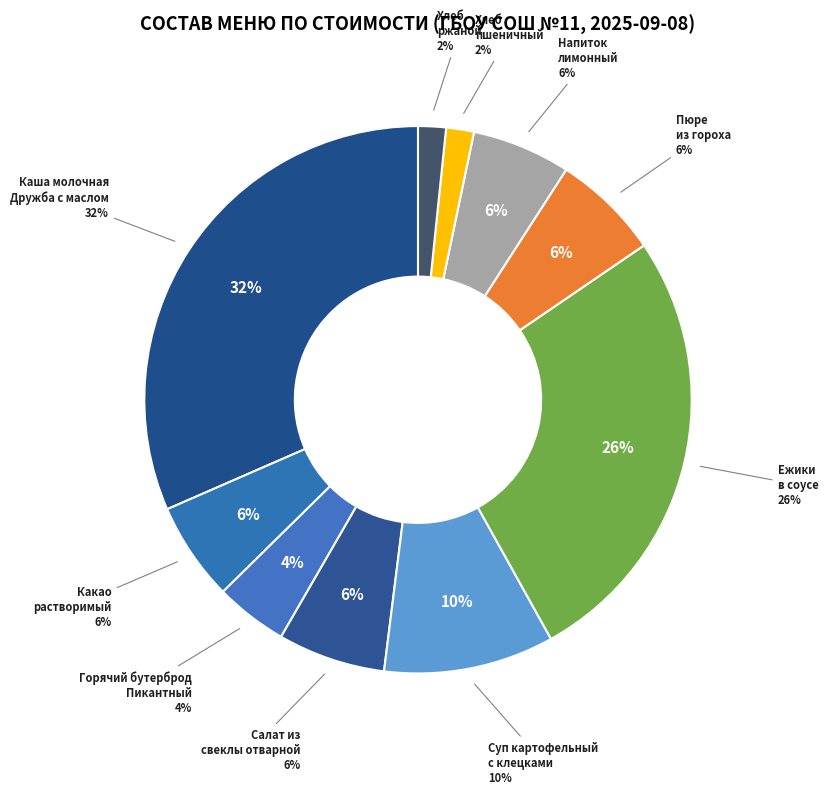

Rank the categories by value from highest to lowest.

Каша молочная жидкая Дружба с маслом, Ежики в соусе, Суп картофельный с клецками, Салат из свеклы отварной, Пюре из гороха, Какао растворимый, Напиток лимонный, Горячий бутерброд Пикантный, Хлеб пшеничный, Хлеб ржаной